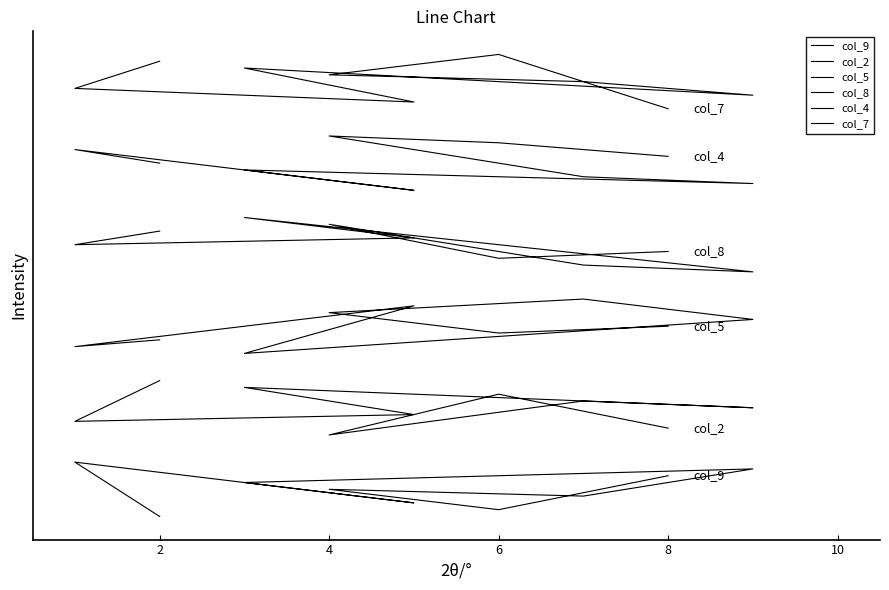

Where is the first local maximum for col_7?

6